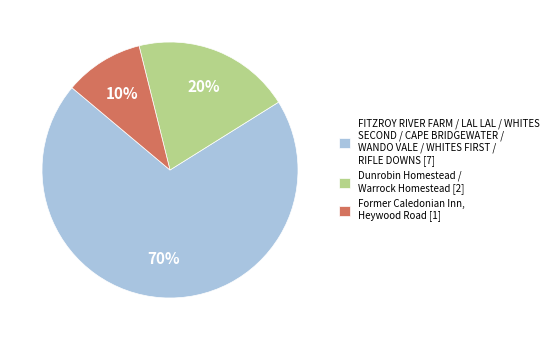

Count the number of slices in the pie.

3